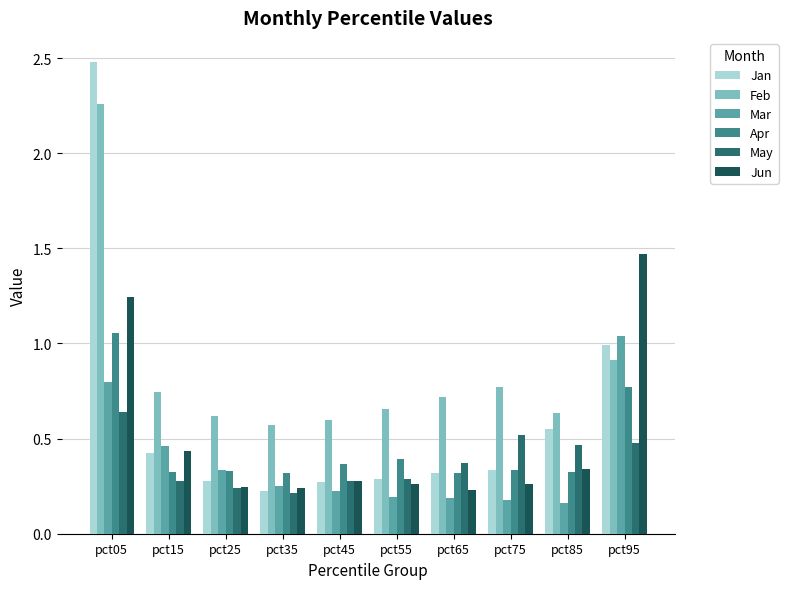

How many bars are there in total?

60